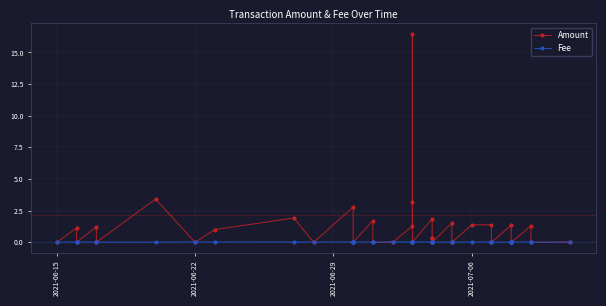

List the series in order of their overall mean, lowest first.

Fee, Amount